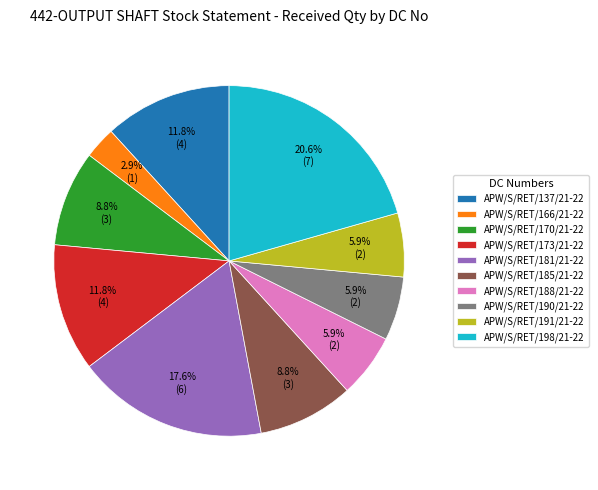

Is APW/S/RET/170/21-22 the majority of the pie?

No